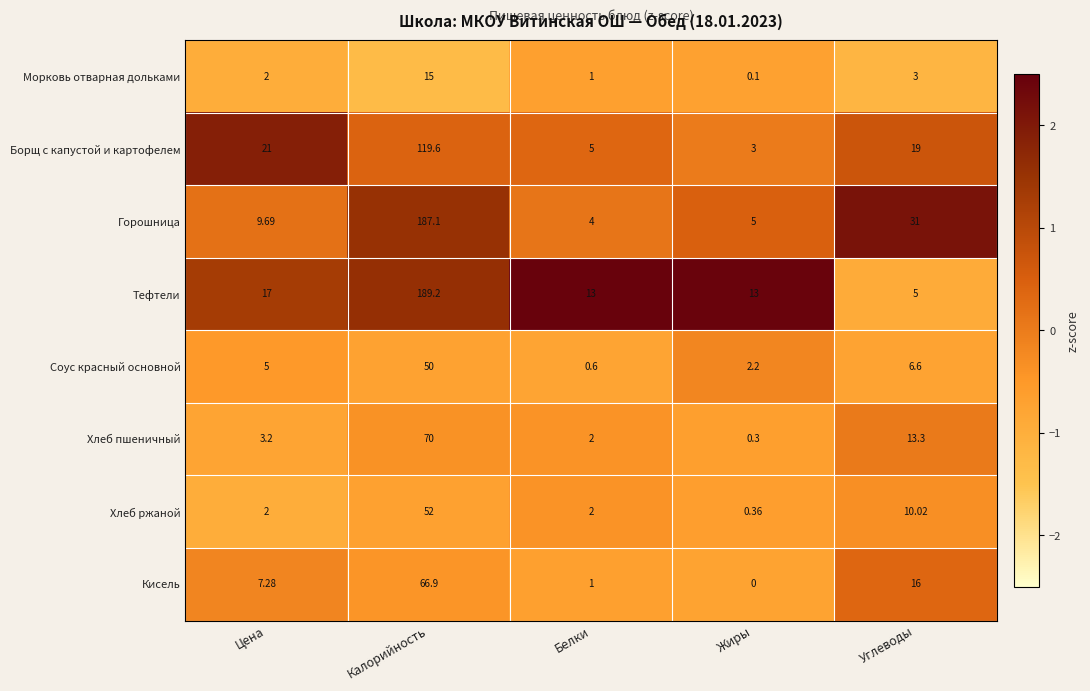

Which series has the largest total across all categories?

Тефтели